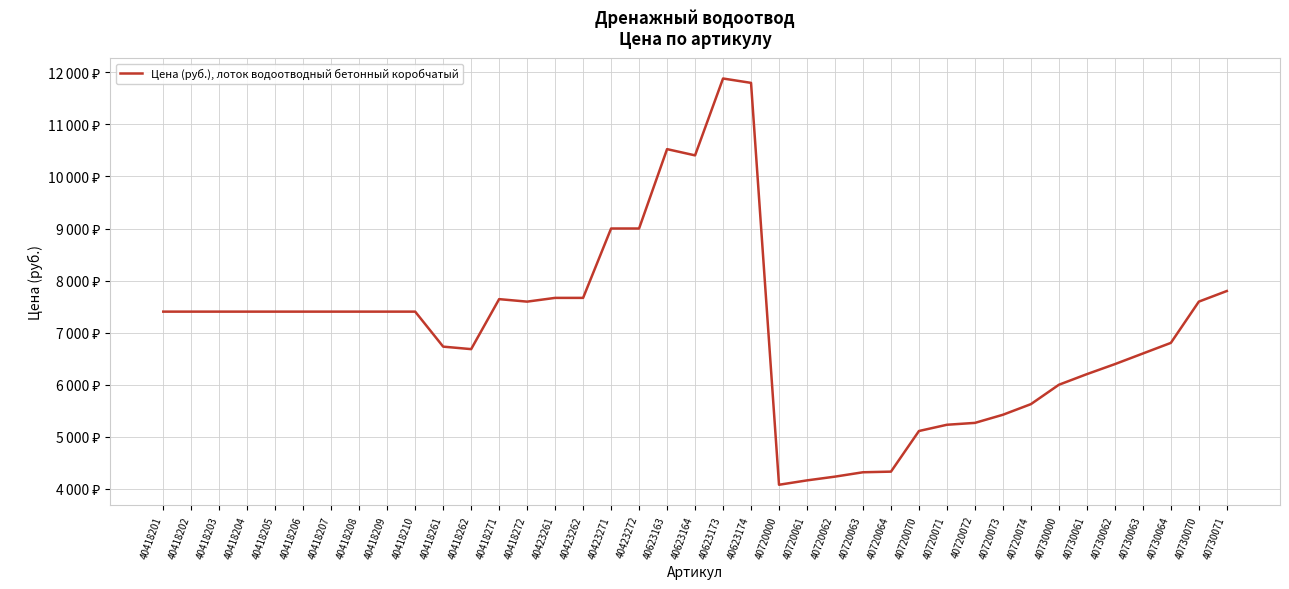

List the labels in order of value, largest first.

40623173, 40623174, 40623163, 40623164, 40423271, 40423272, 40730071, 40423261, 40423262, 40418271, 40418272, 40730070, 40418201, 40418202, 40418203, 40418204, 40418205, 40418206, 40418207, 40418208, 40418209, 40418210, 40730064, 40418261, 40418262, 40730063, 40730062, 40730061, 40730000, 40720074, 40720073, 40720072, 40720071, 40720070, 40720064, 40720063, 40720062, 40720061, 40720000